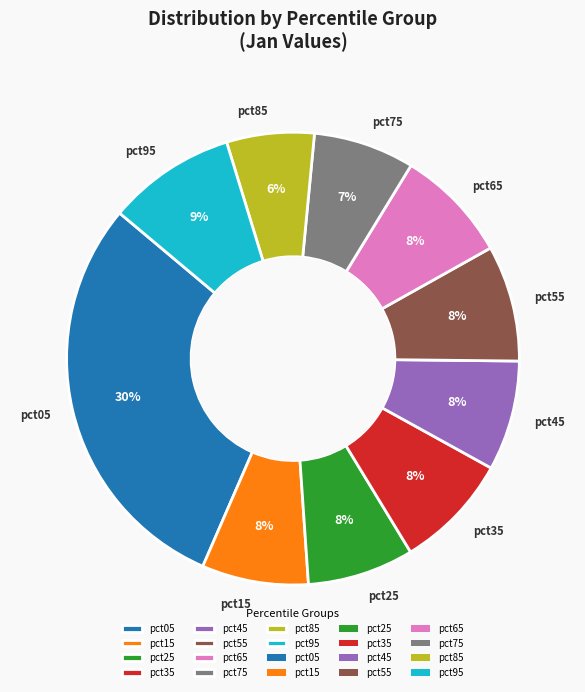

How many slices are in this pie chart?

10